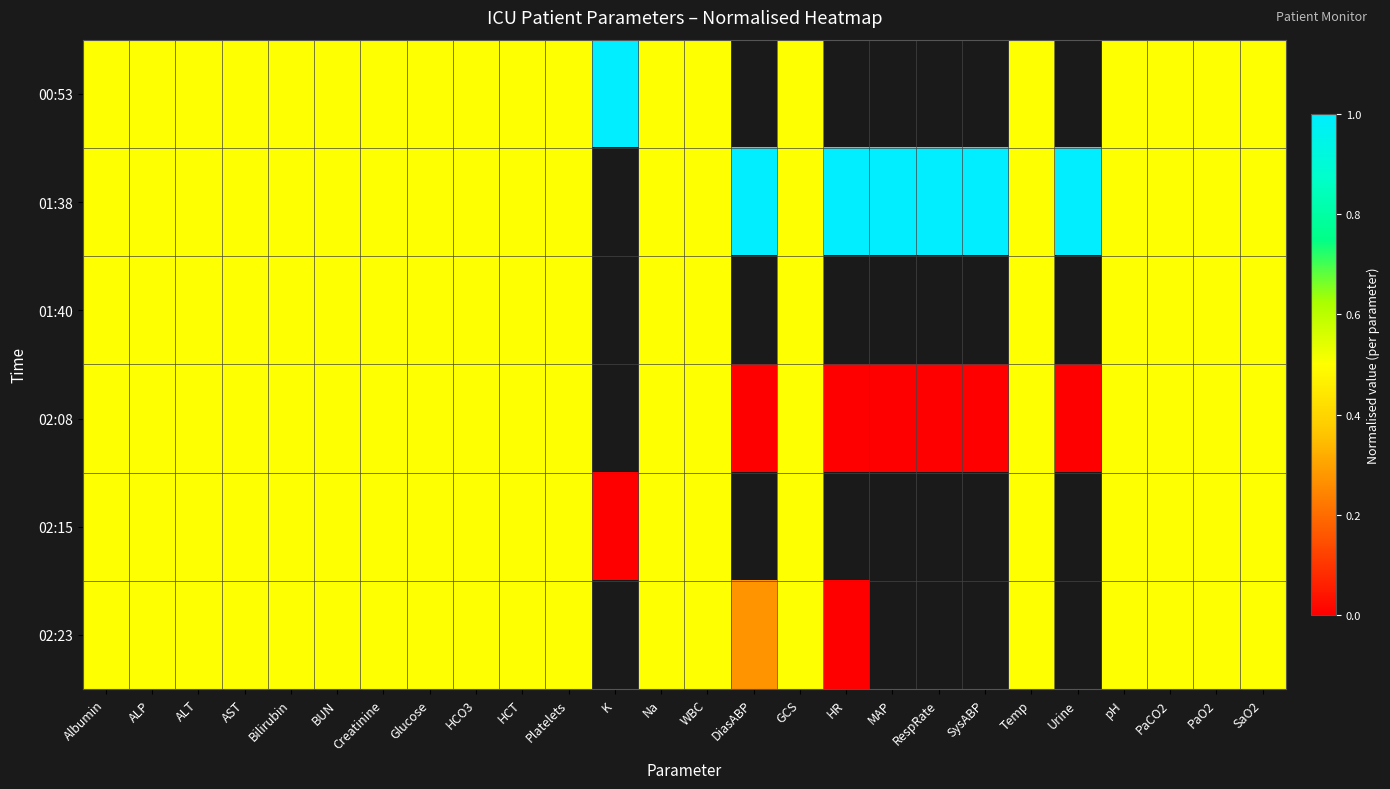

At which category does the chart reach its peak across all series?

K